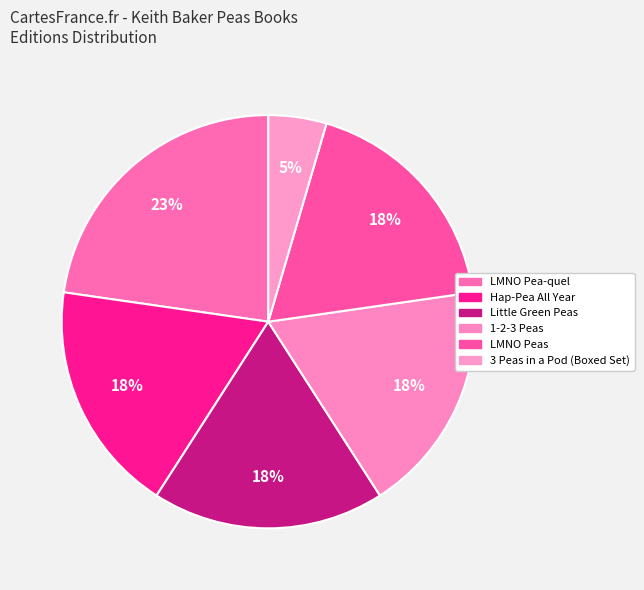

Which category has the smallest portion of the pie?

3 Peas in a Pod (Boxed Set)